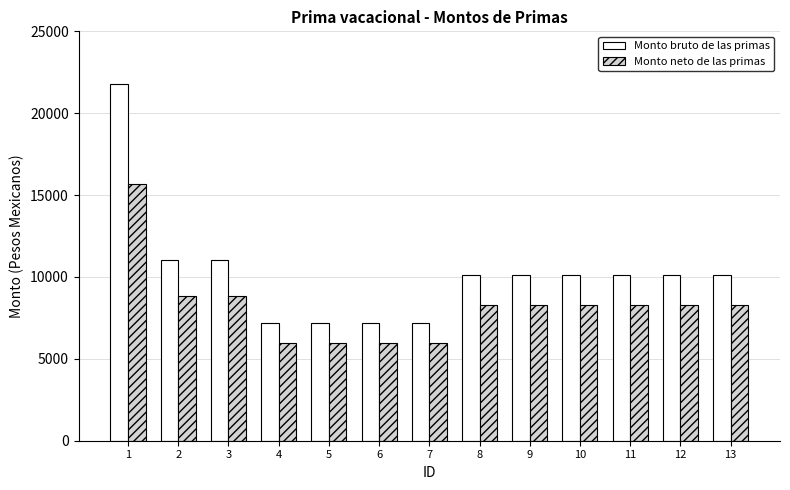

The value of Monto bruto de las primas at 5 is 7200.0. True or false?

True